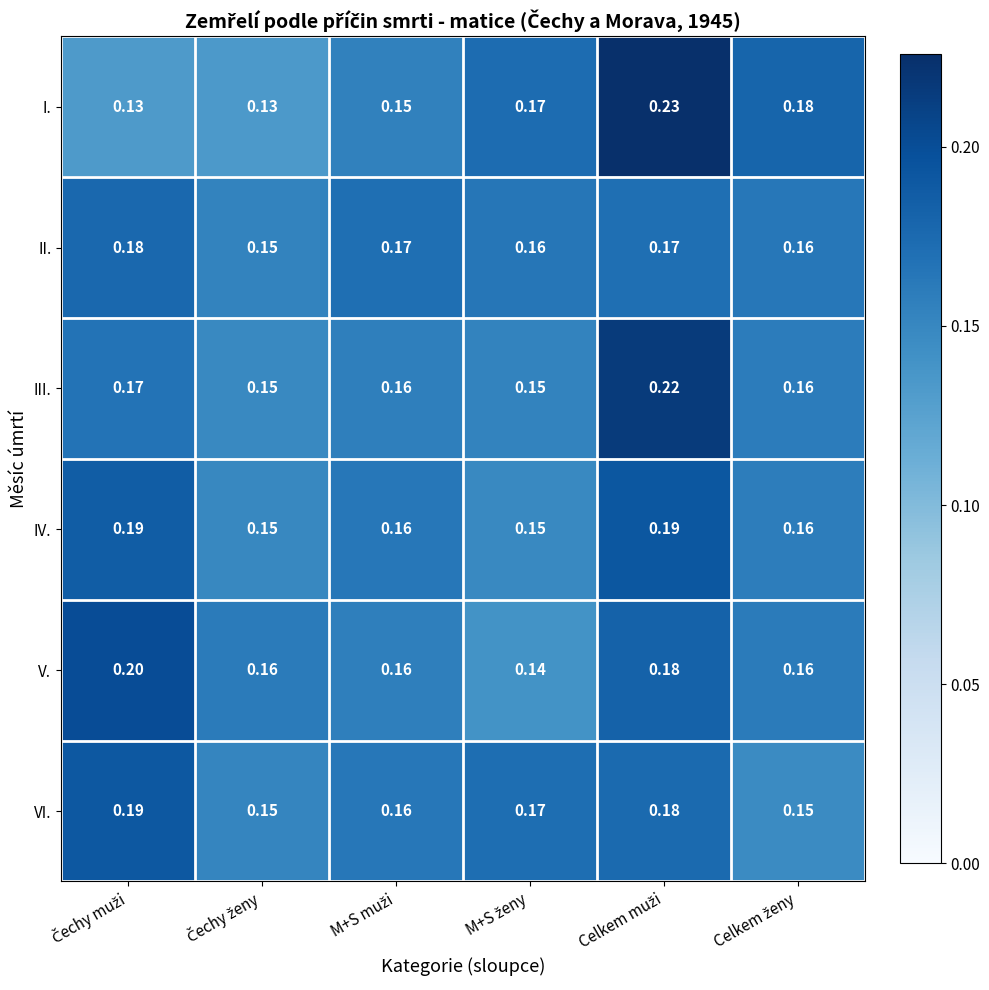

Which series has the largest range (max minus min)?

I.